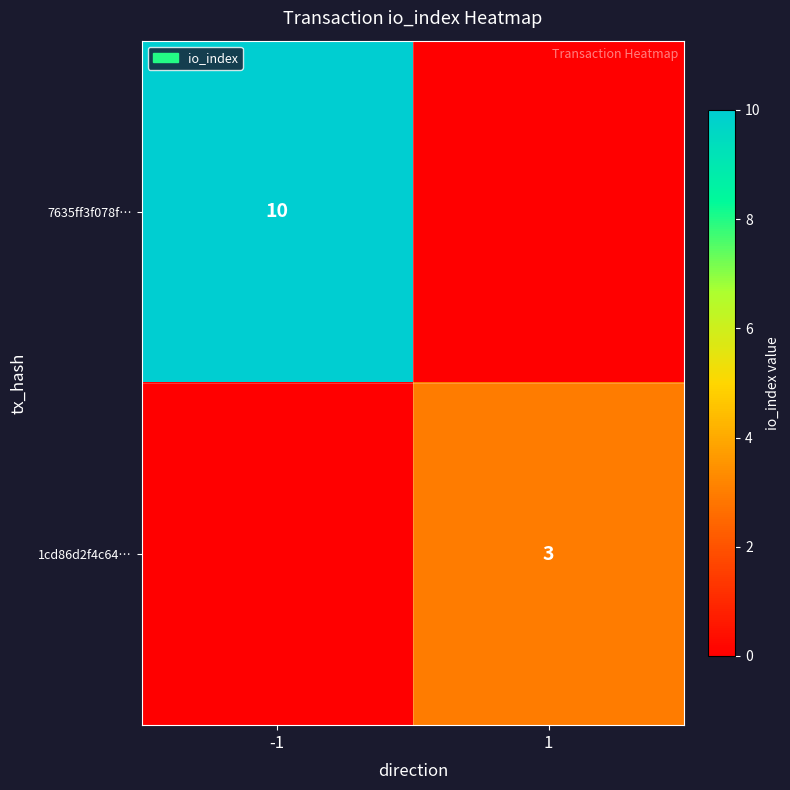

The 7635ff3f078f… series shows 4 at -1. True or false?

False